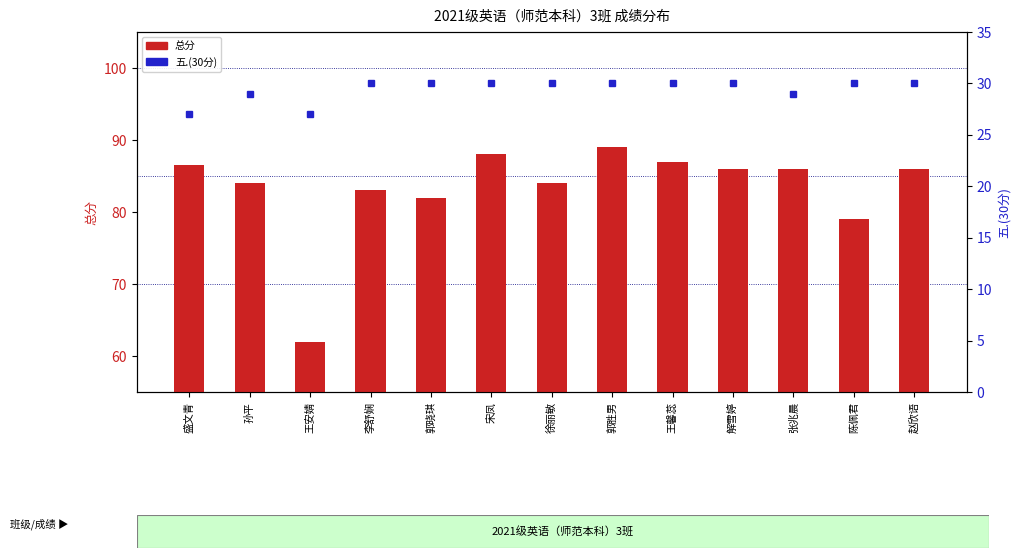

Is it true that 五.(30分) equals 30.0 at 郭胜男?

True